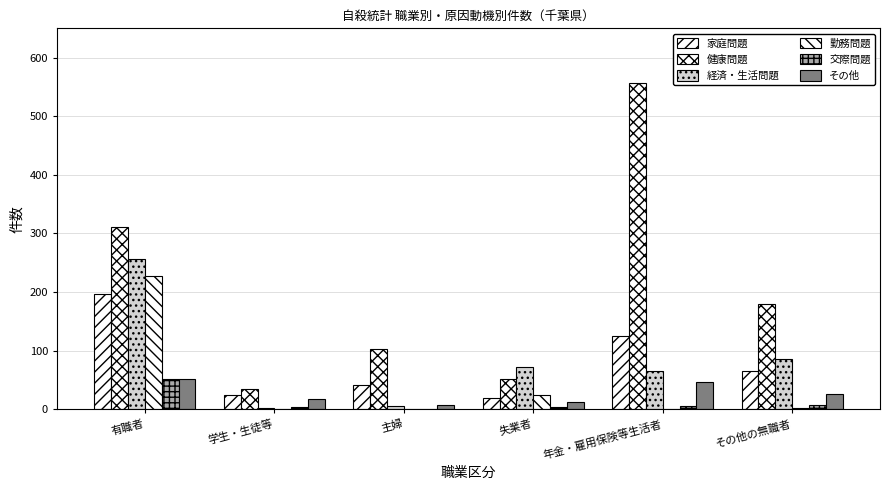

How many series are shown in this chart?

6